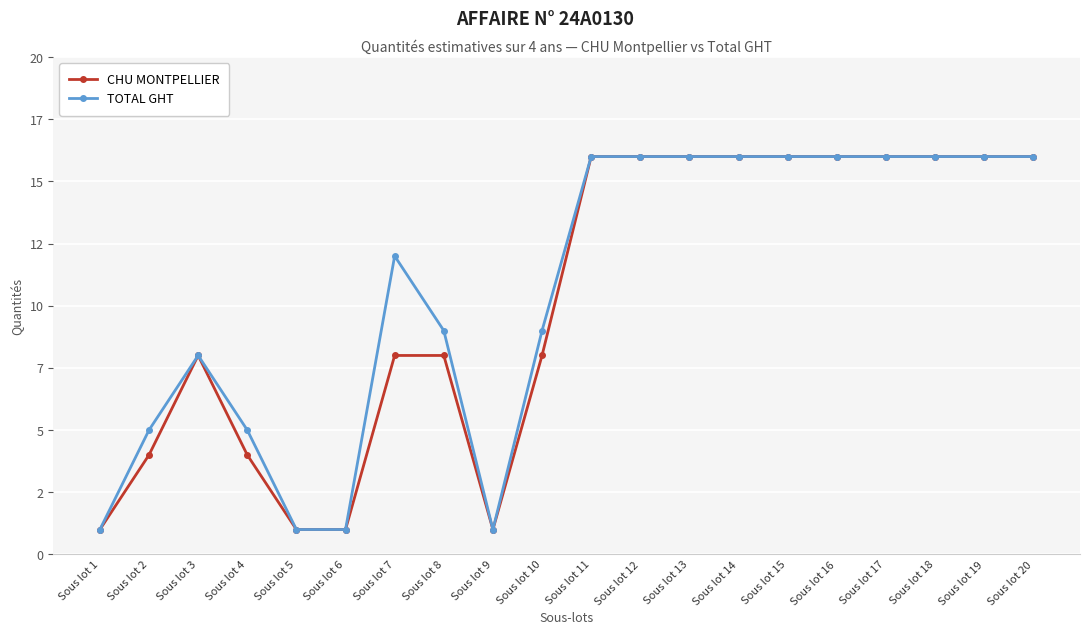

True or false: TOTAL GHT and CHU MONTPELLIER intersect in this chart.

False